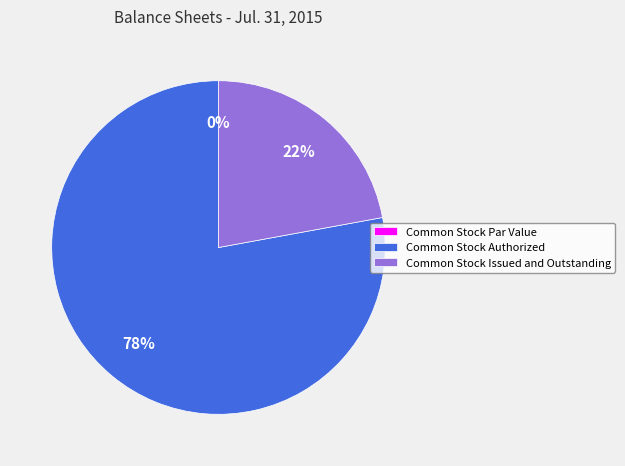

To the nearest percent, what is the difference between the Common Stock Issued and Outstanding and Common Stock Par Value slice percentages?

22%